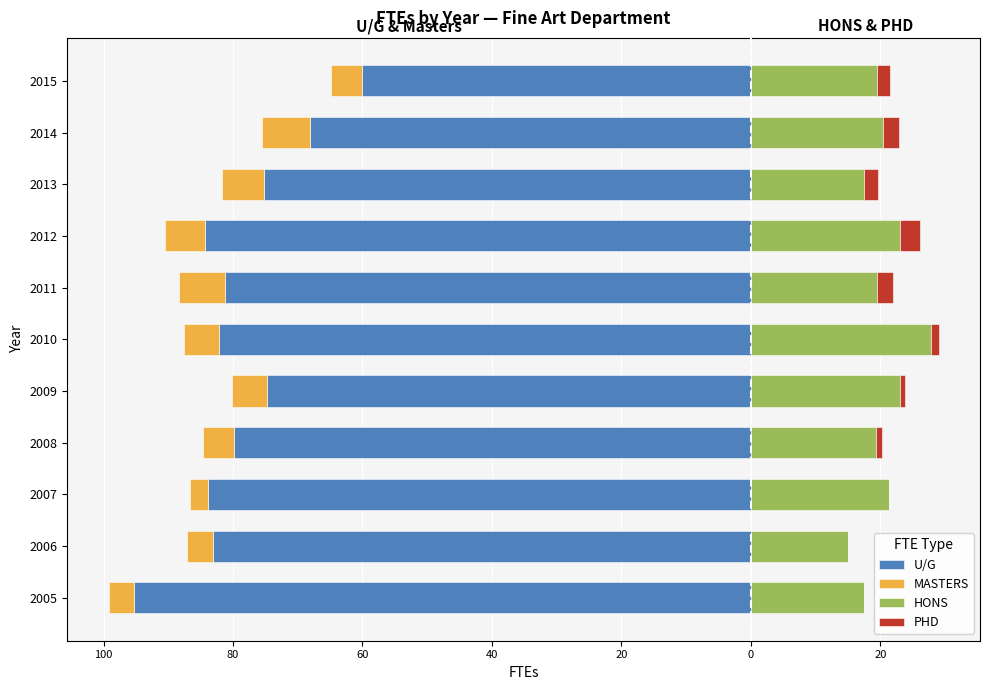

The PHD series shows 1.4 at 2011. True or false?

False